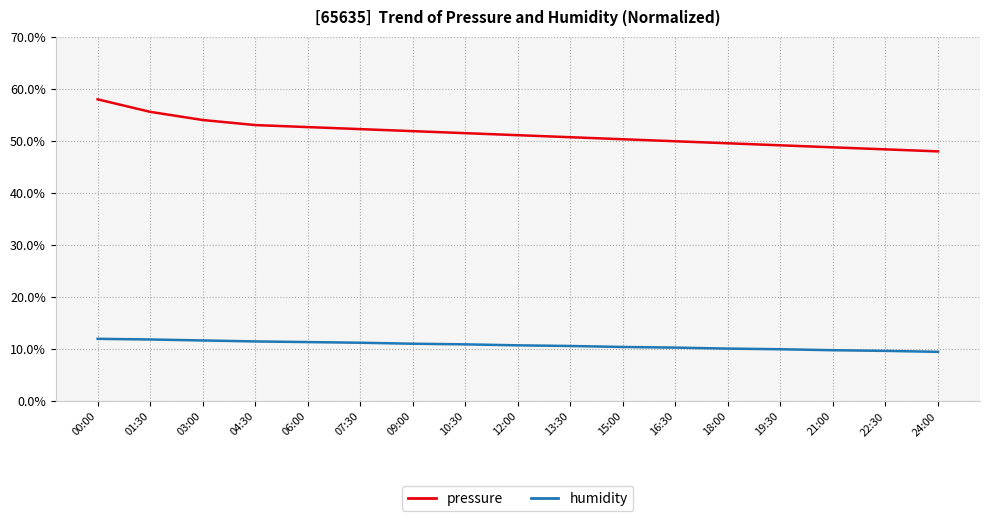

True or false: humidity has a value of 11.1 at 09:00.

True